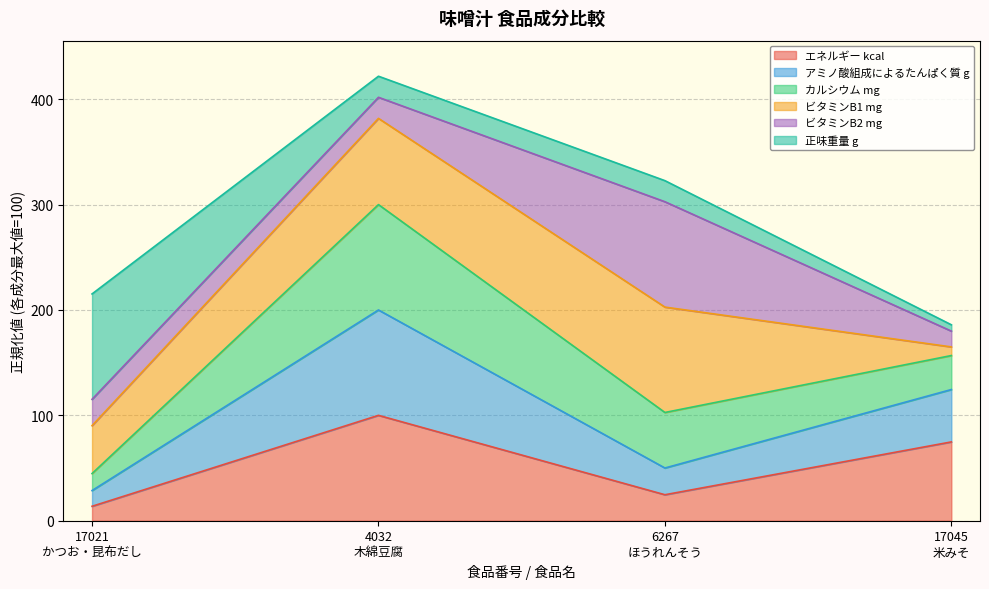

Reading left to right, what are the values for エネルギー kcal?

13.7	100.0	24.7	74.8